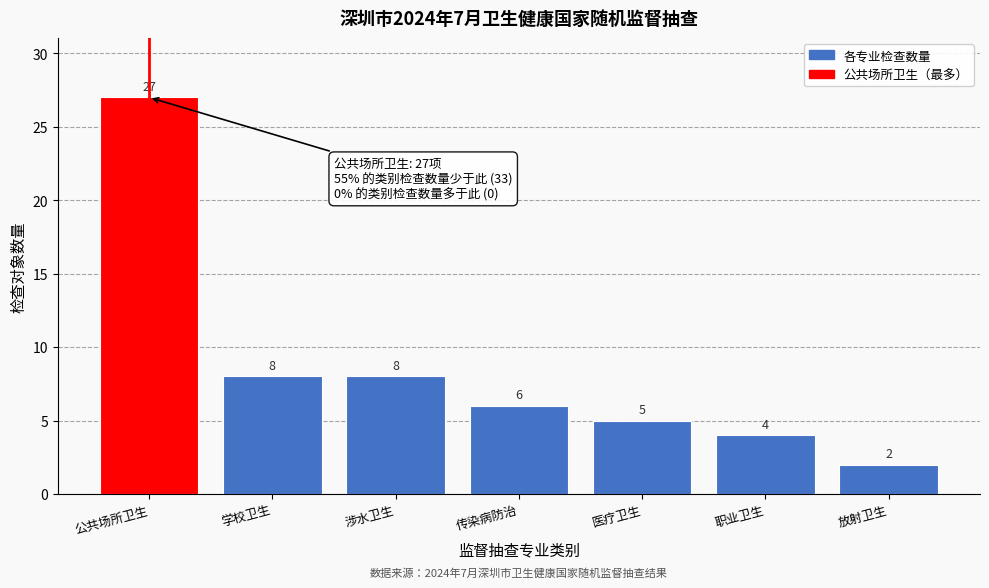

Reading left to right, transcribe all the data shown in this chart.

27	8	8	6	5	4	2